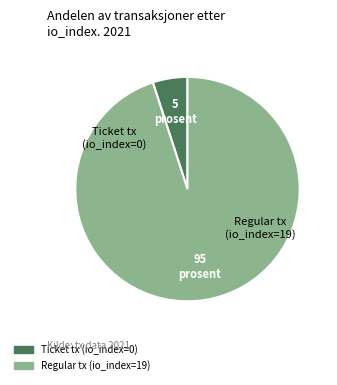

Which has a higher value, Regular tx (io_index=19) or Ticket tx (io_index=0)?

Regular tx (io_index=19)